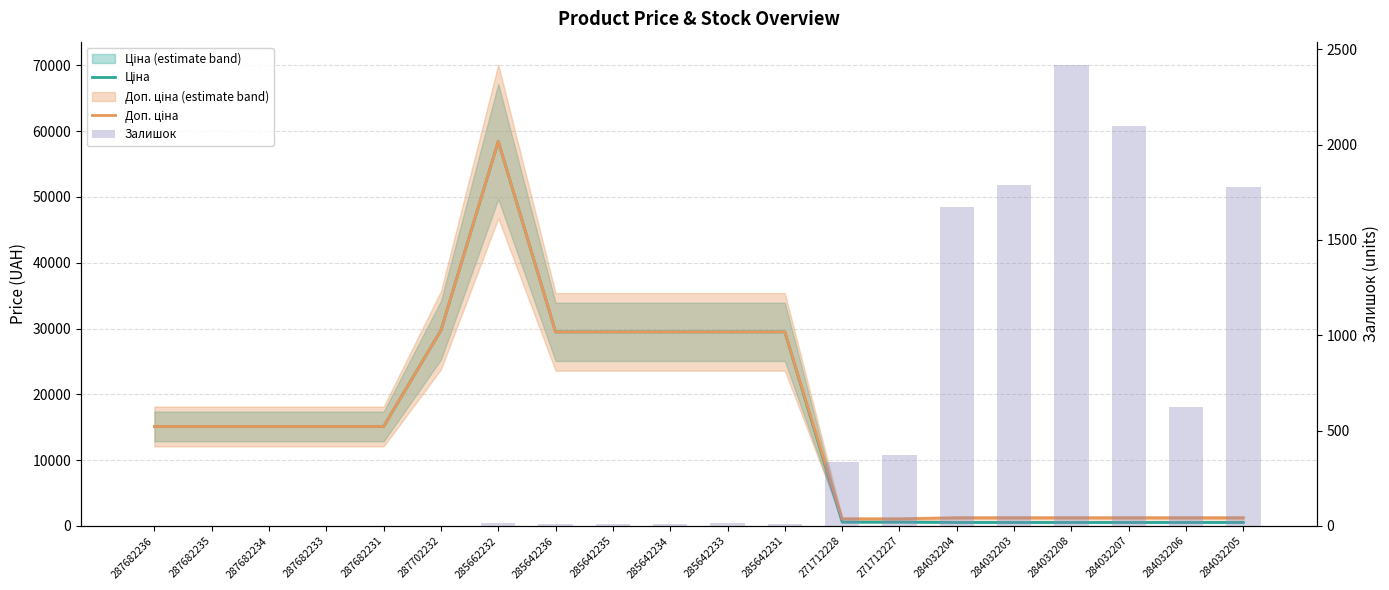

What is the difference between the second highest and second lowest values in the Доп. ціна series?

28665.6